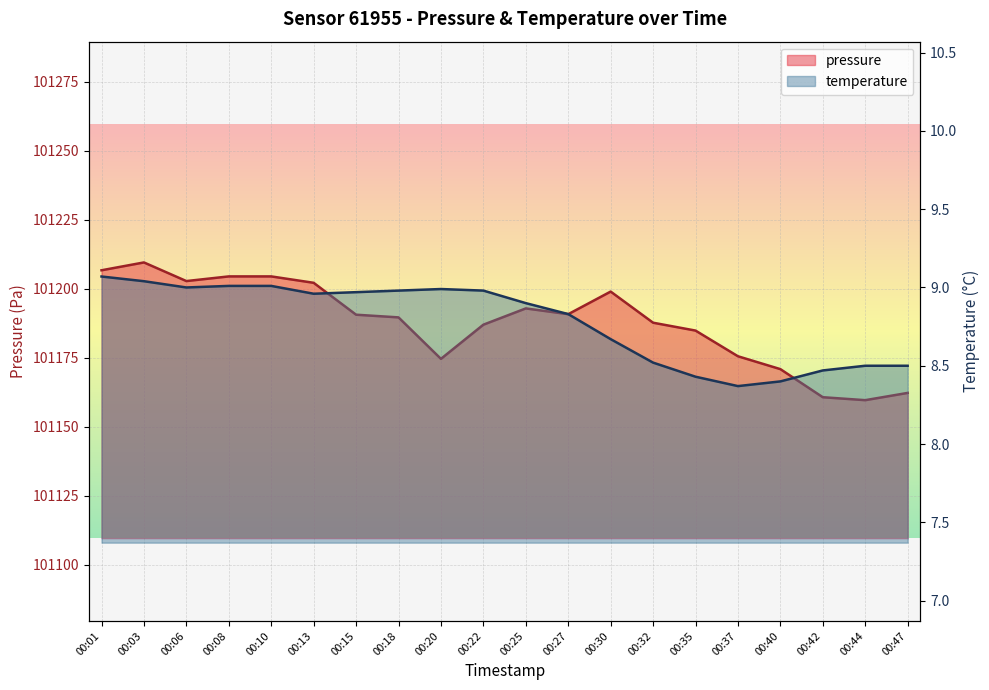

At 00:13, list the series in order from smallest to largest.

temperature, pressure